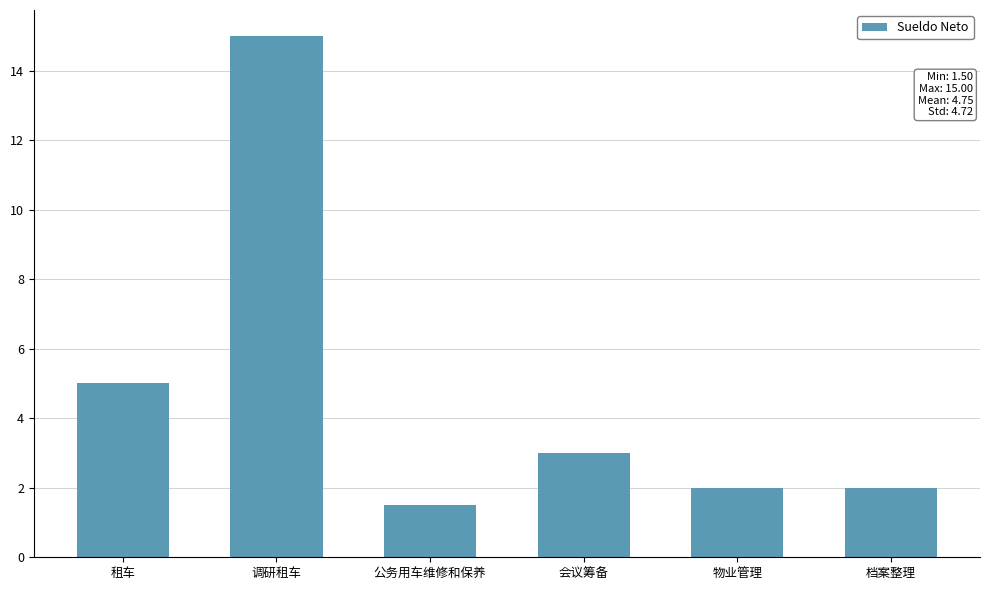

Is it true that the value at 会议筹备 is 1.9?

False